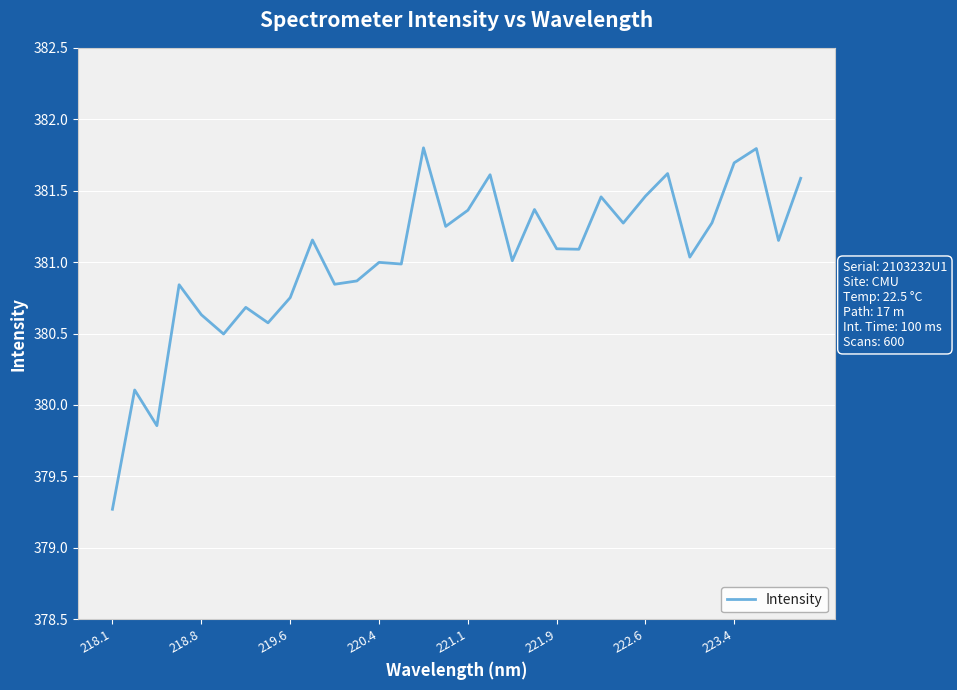

What is the greatest value displayed?

381.8